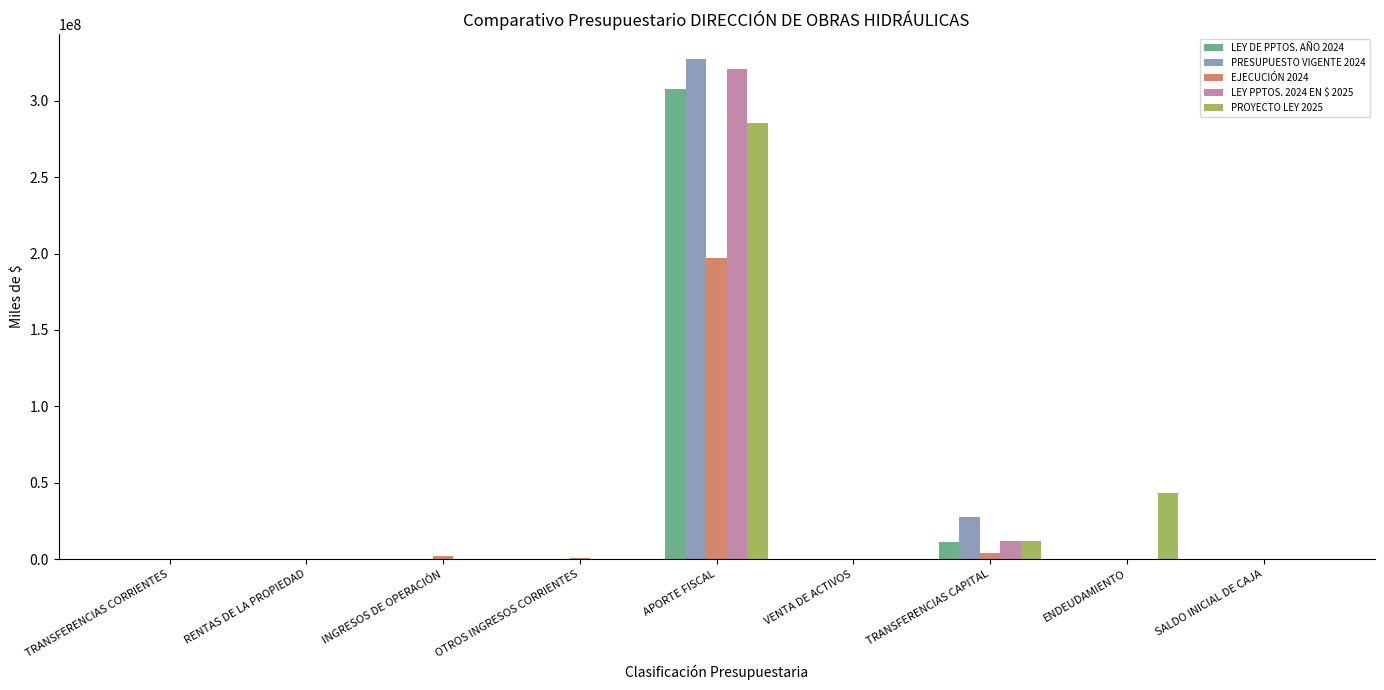

The LEY DE PPTOS. AÑO 2024 series shows 11241038 at TRANSFERENCIAS CAPITAL. True or false?

True